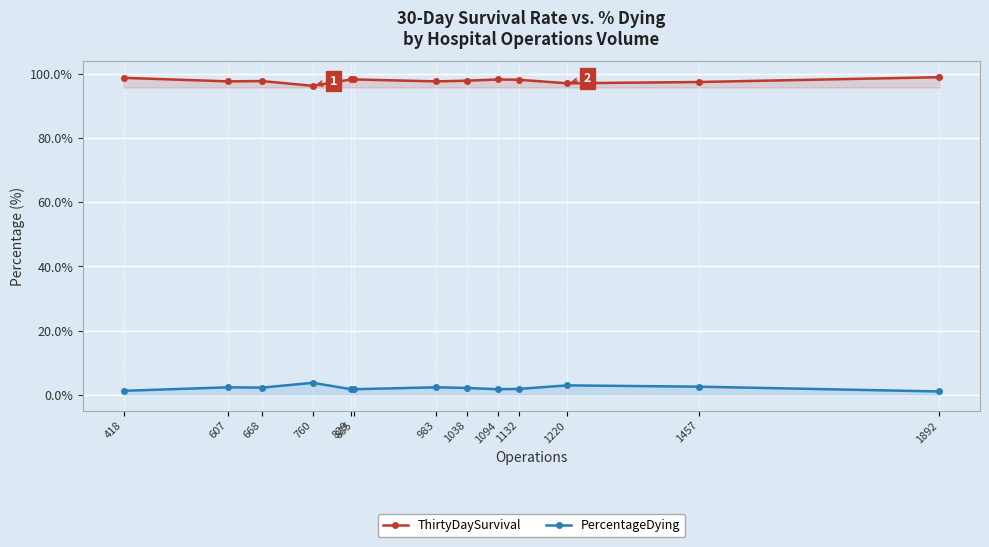

What is the difference between the highest and lowest values at 1094?

96.6